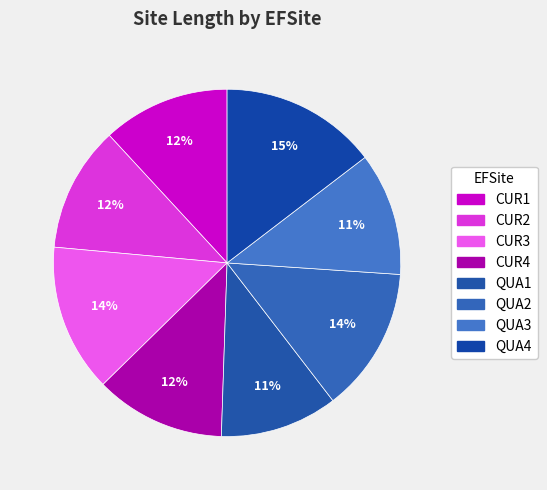

What percentage is the CUR1 slice, to the nearest percent?

12%